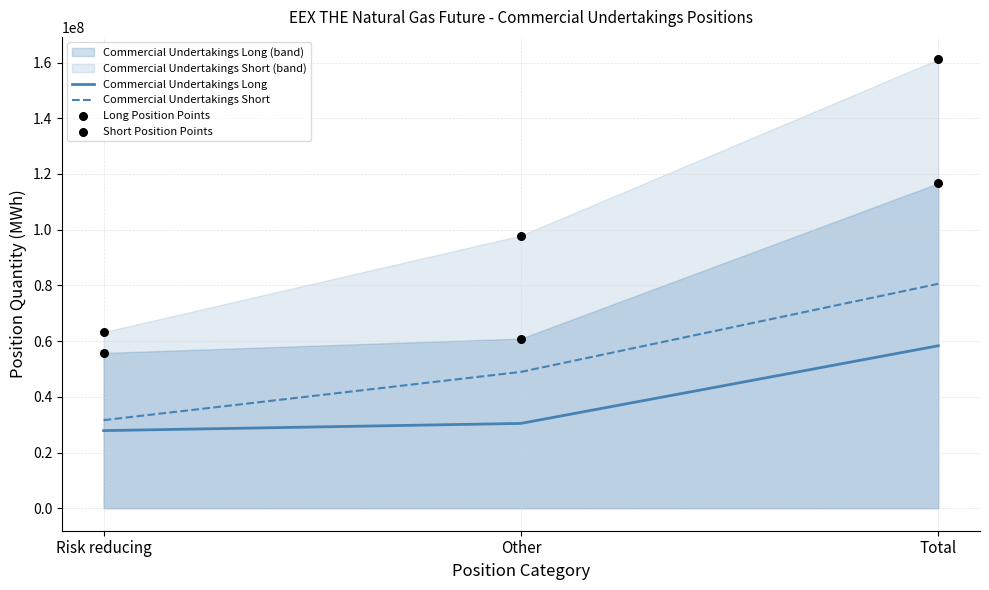

At which category is the sum across all series the highest?

Total